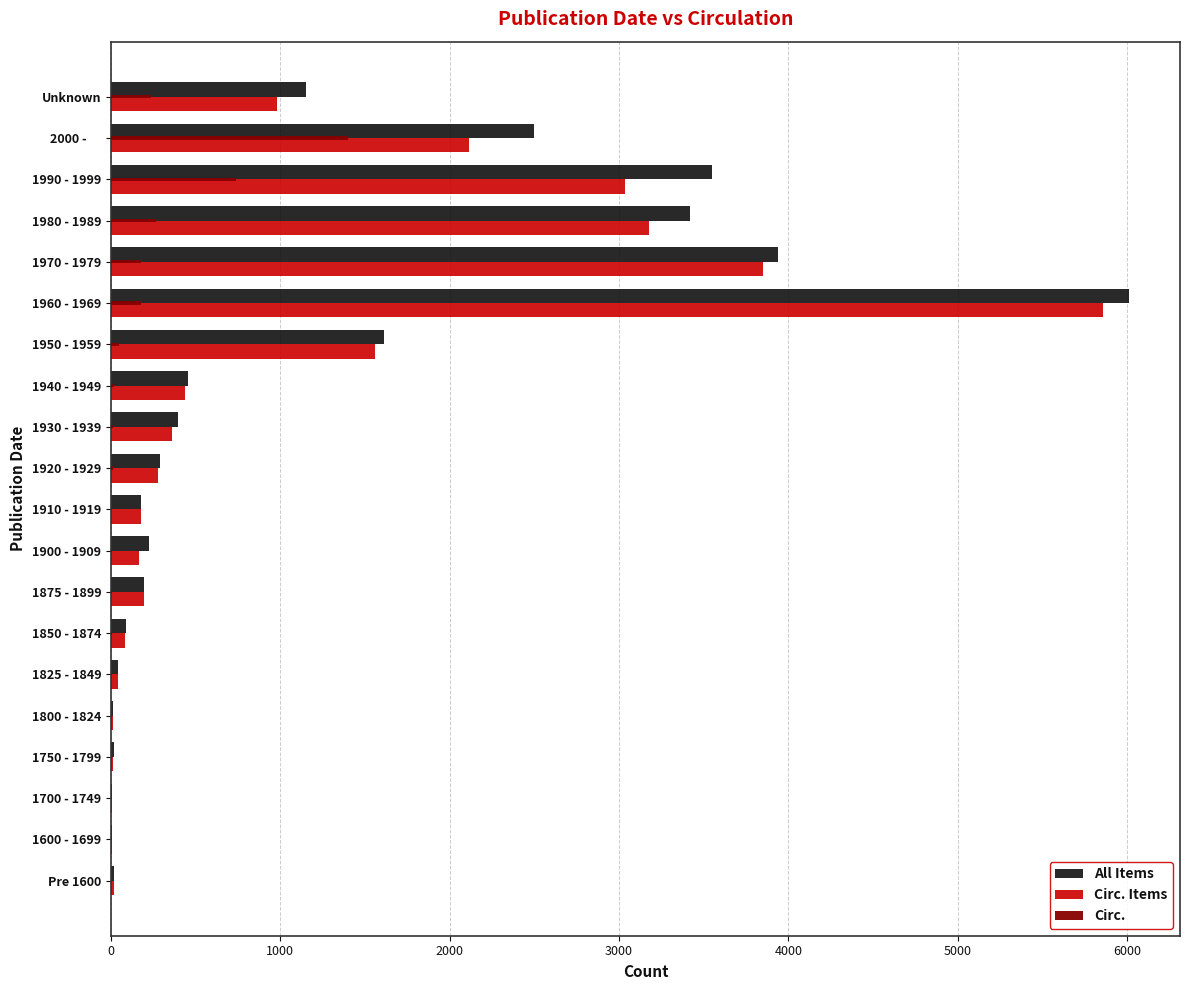

Is the value of All Items at 1950 - 1959 greater than the value of Circ. Items at 1940 - 1949?

Yes